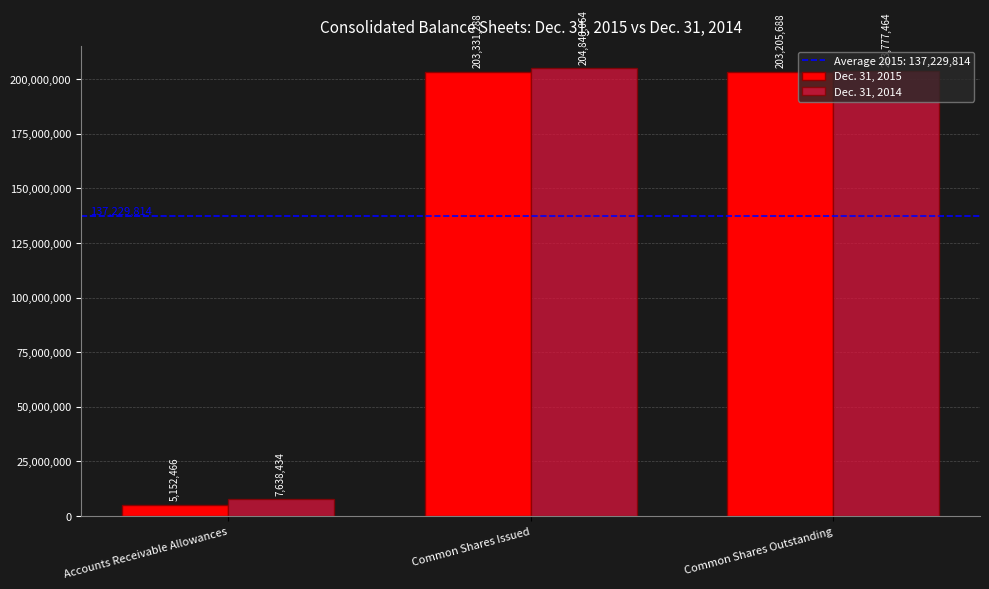

Reading right to left, transcribe all the data shown in this chart.

Dec. 31, 2015: 203205688	203331288	5152466
Dec. 31, 2014: 203777464	204846064	7638434